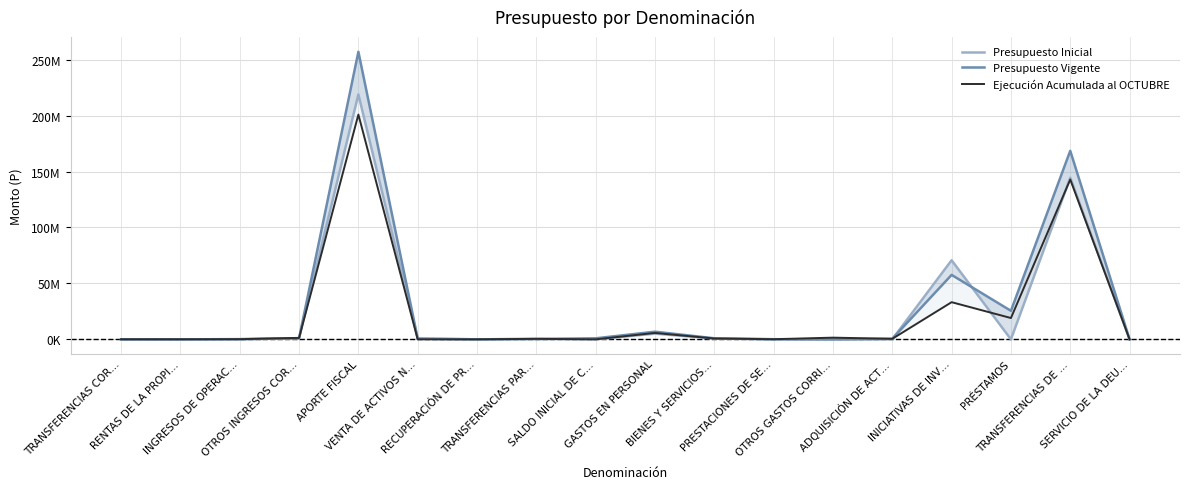

What is the label of the 18th point from the left?

SERVICIO DE LA DEU…